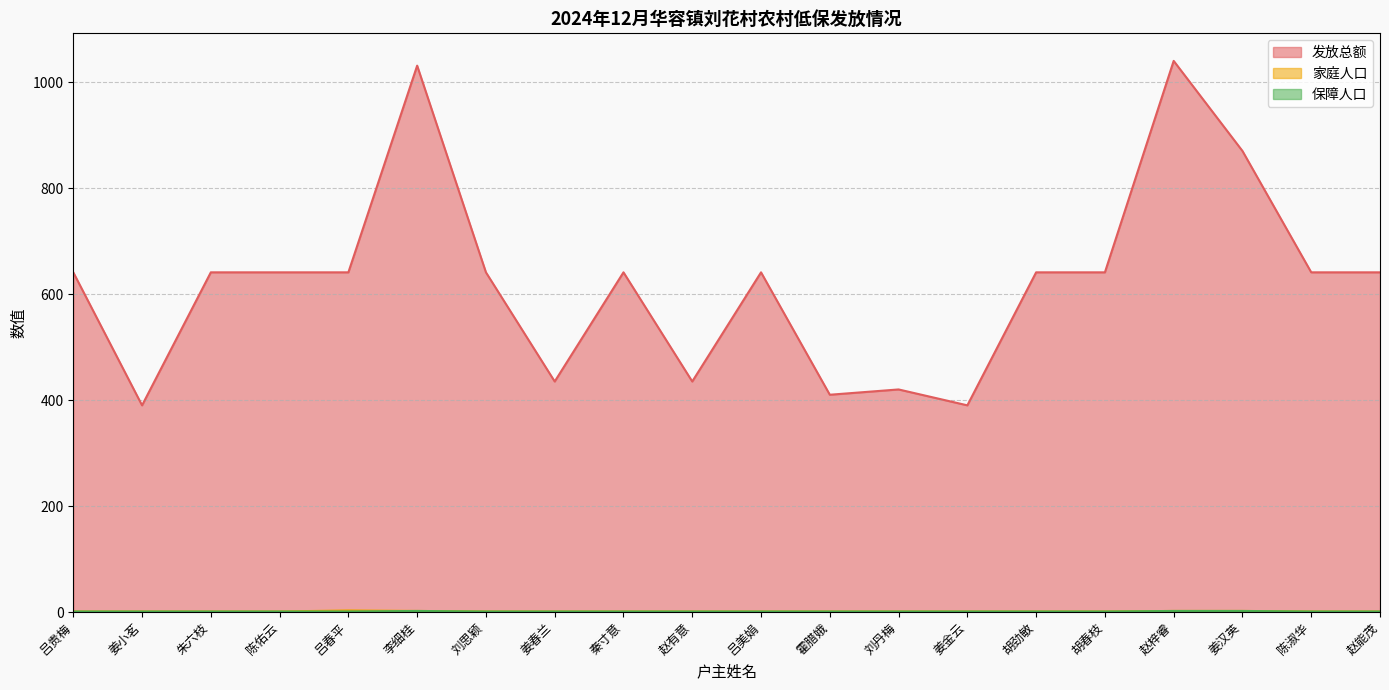

What is the smallest value displayed?

1